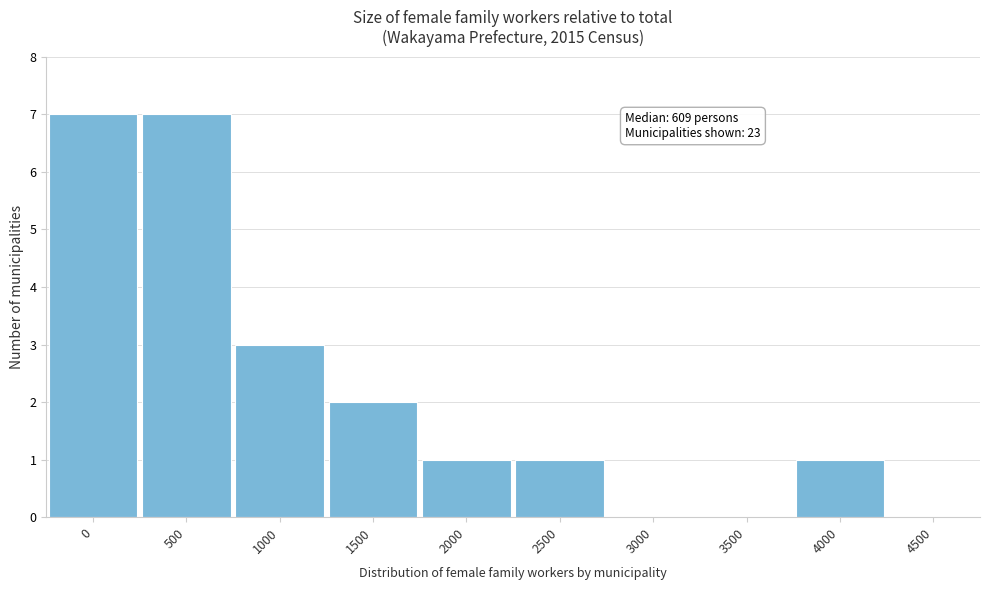

Reading left to right, what are all the values shown in this chart?

0=7	500=7	1000=3	1500=2	2000=1	2500=1	3000=0	3500=0	4000=1	4500=0